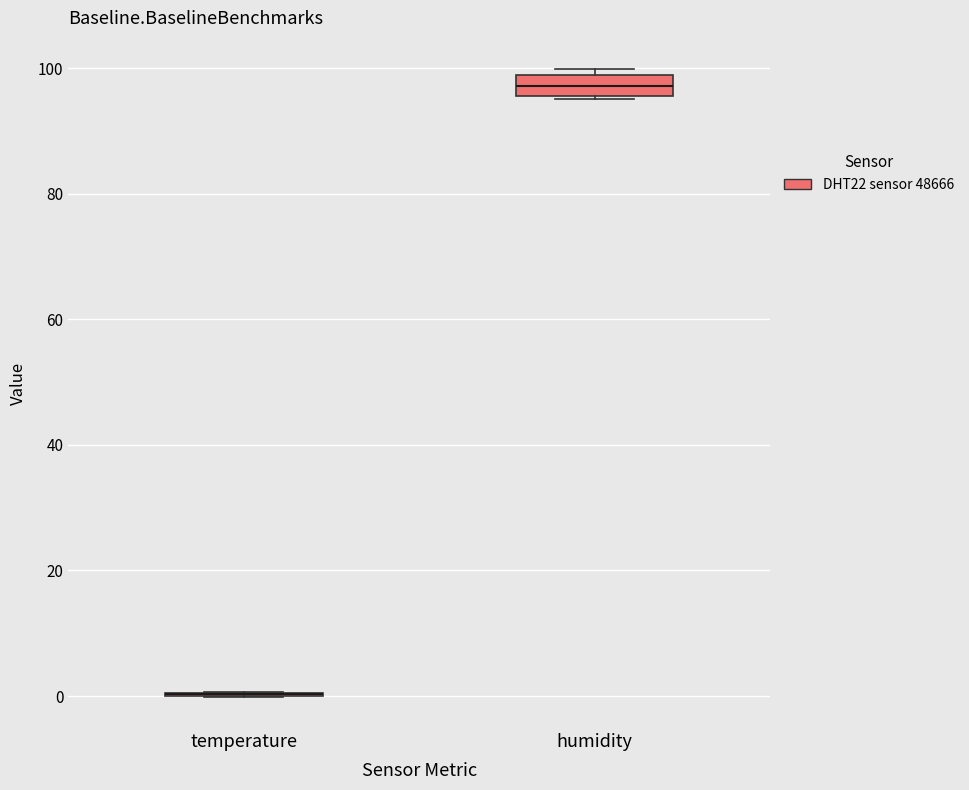

Where is the lower edge of the box for humidity on the y-axis? The values are not printed on the chart, so give them approximately, as read against the axis.

96